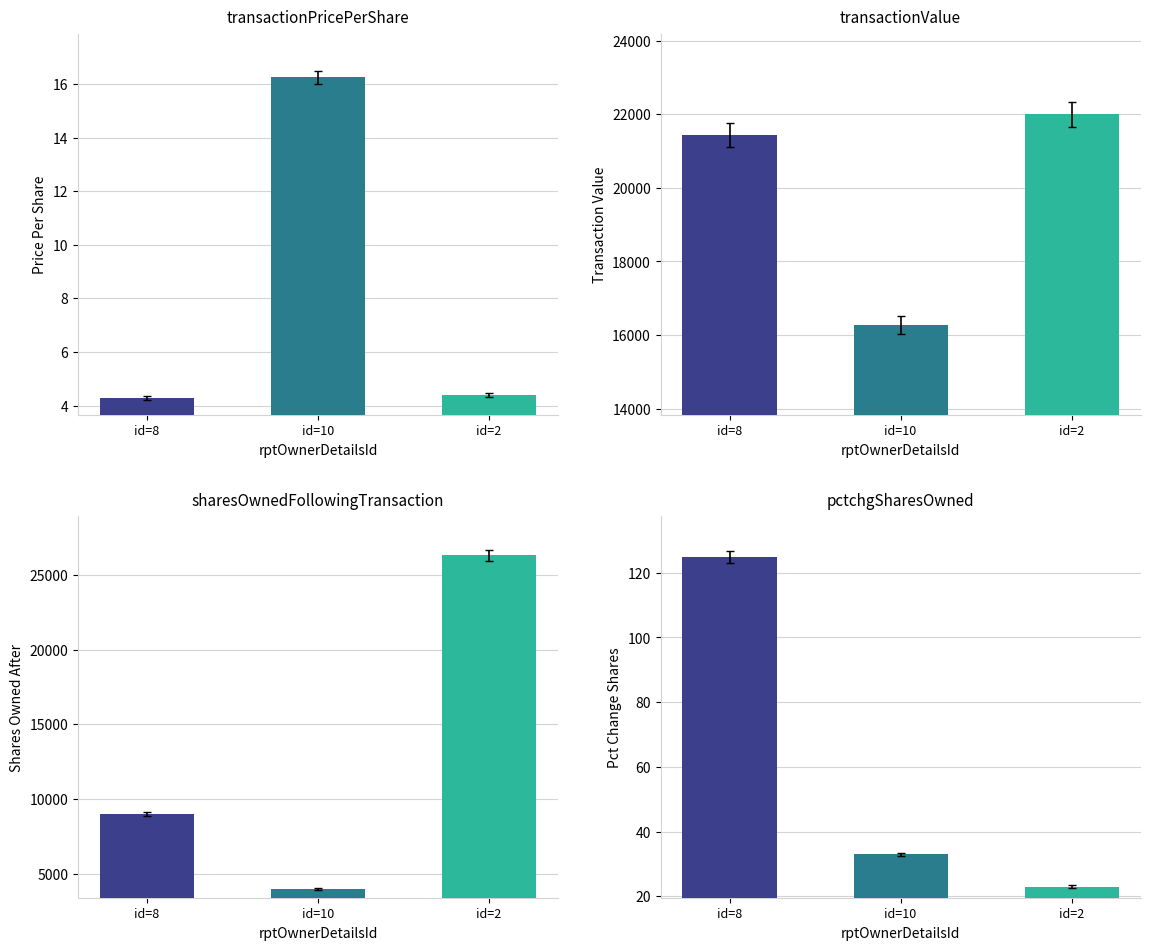

Which series has the widest spread of values?

sharesOwnedFollowingTransaction